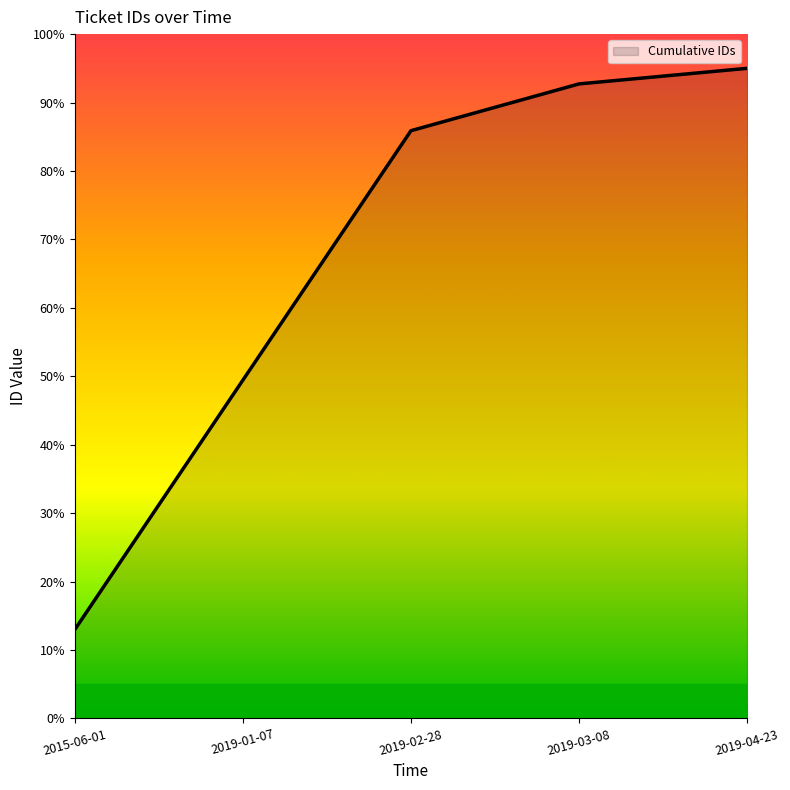

What is the change in value from 2019-01-07 to 2019-03-08?

+43.3